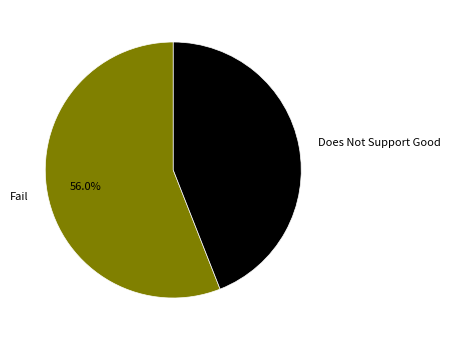

Is it true that Does Not Support Good is 52% of the pie?

False